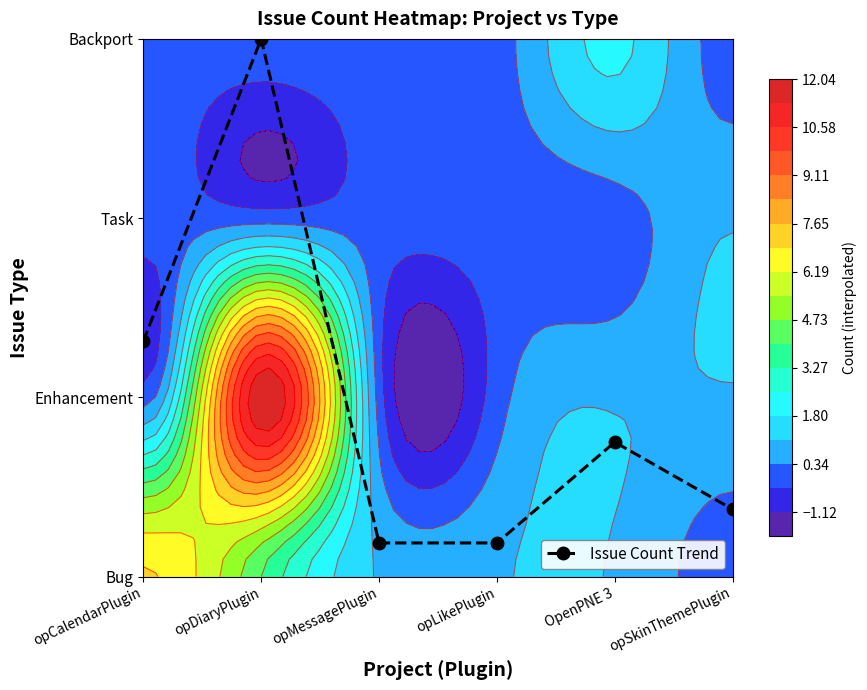

The chart shows a value of 0.5 at OpenPNE 3. True or false?

False